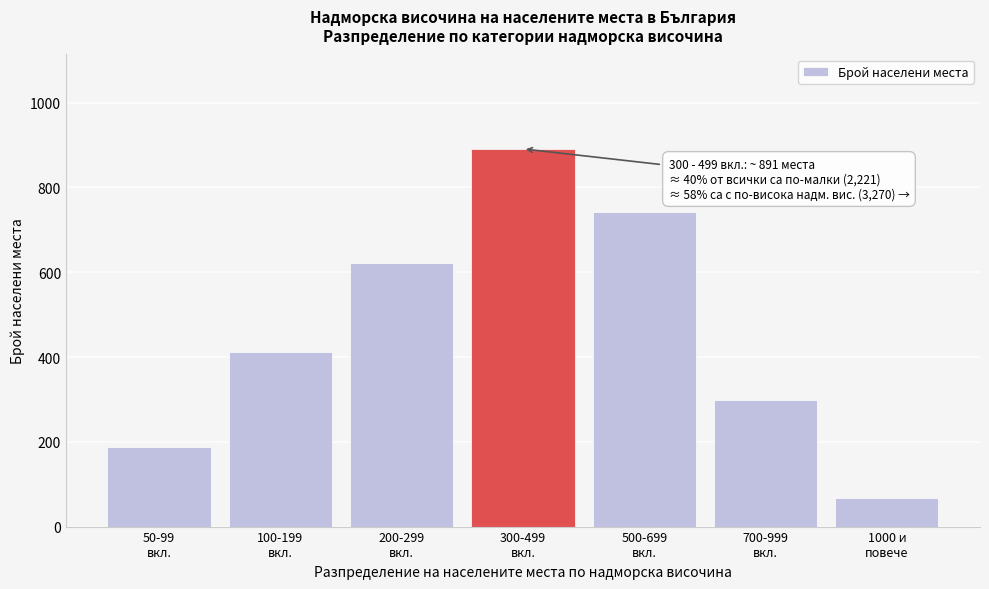

Reading left to right, transcribe all the data shown in this chart.

187	412	623	891	743	298	67